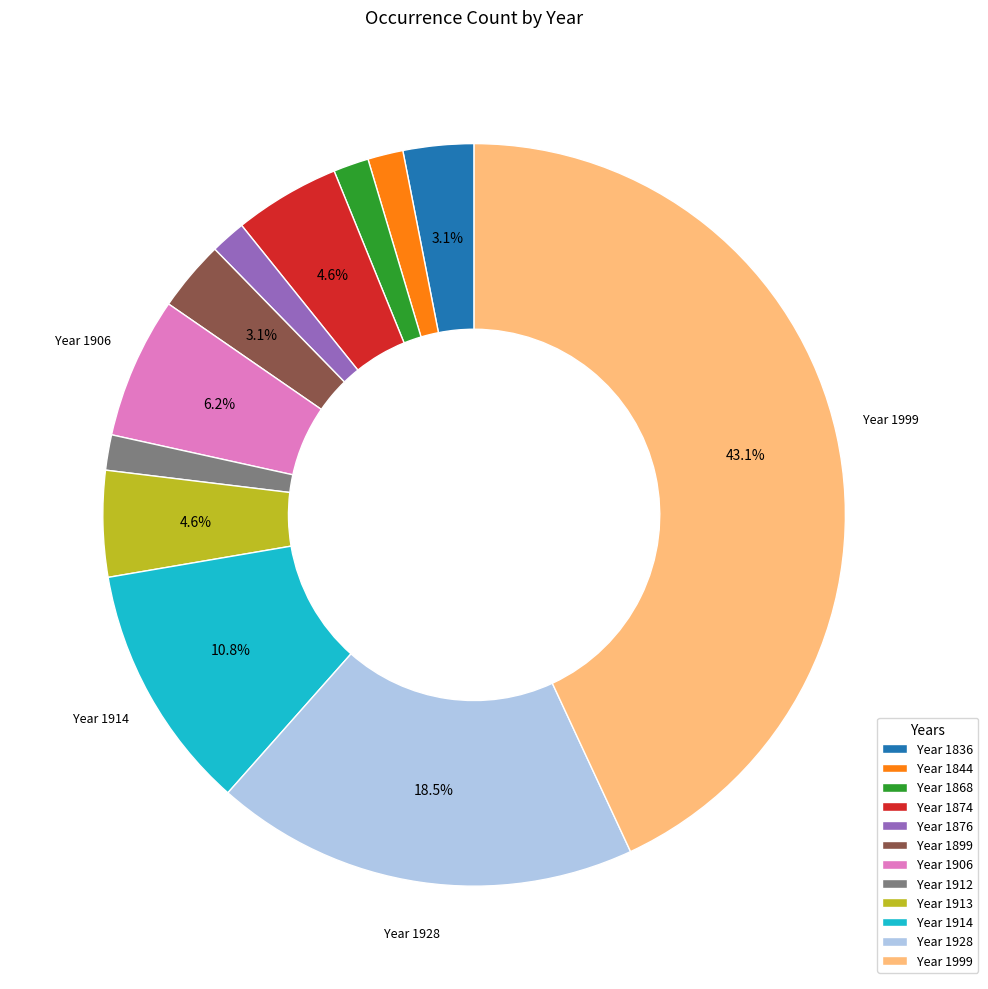

Which has a higher value, Year 1999 or Year 1928?

Year 1999